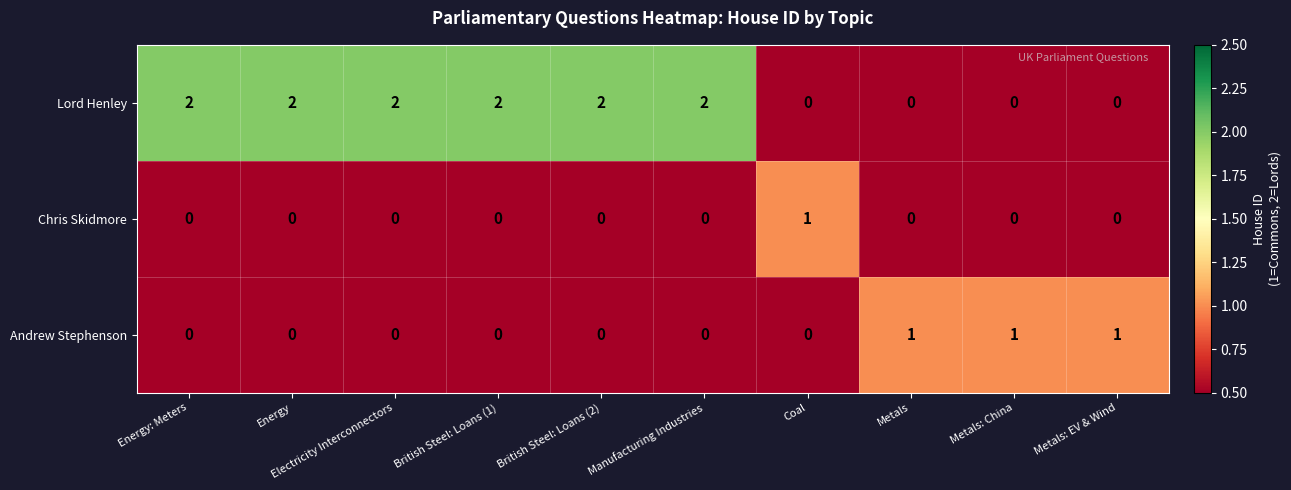

Rank the series by their average value, from highest to lowest.

Lord Henley, Andrew Stephenson, Chris Skidmore